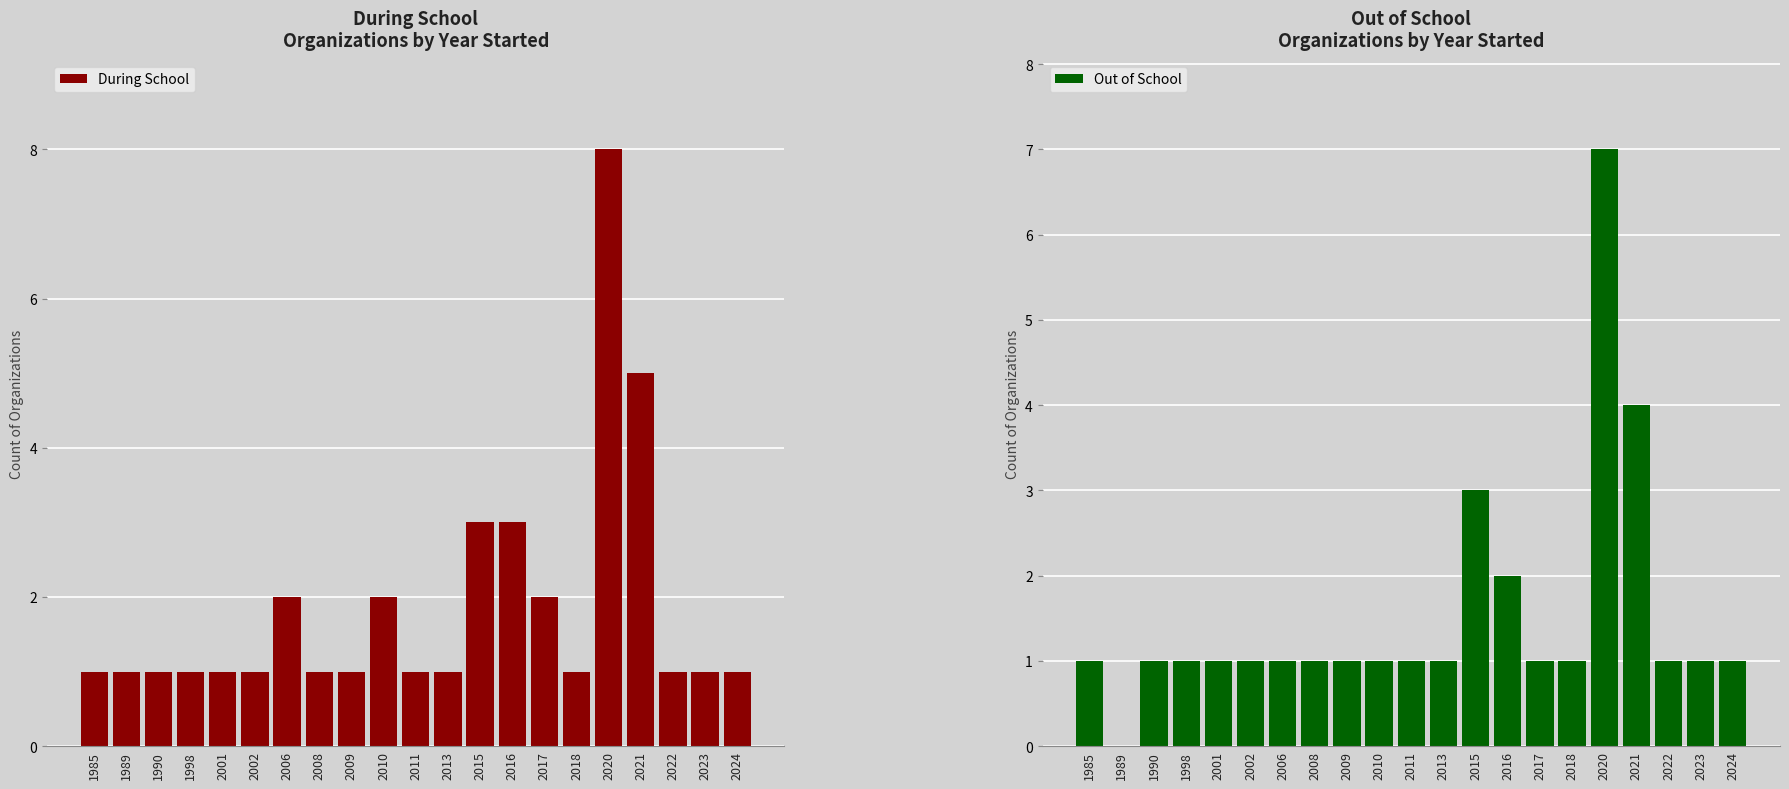

The During School series shows 2 at 2018. True or false?

False